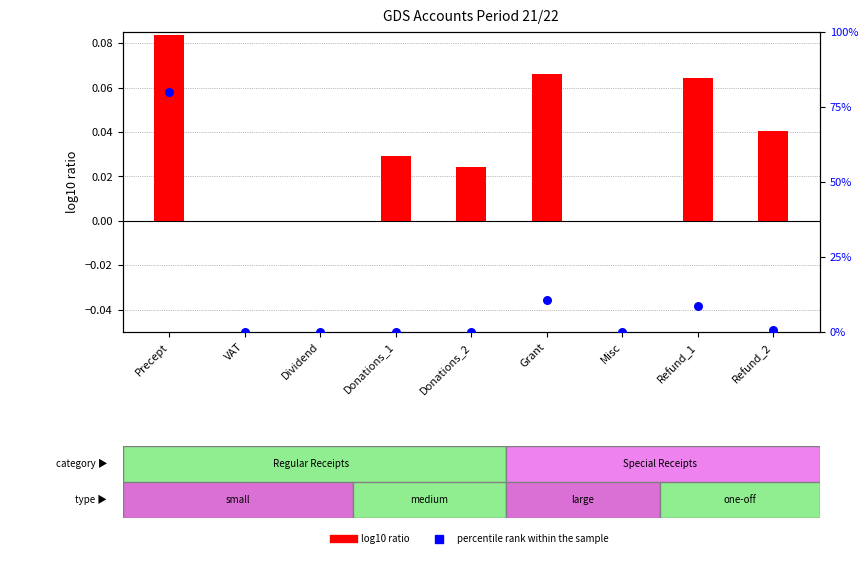

Which series has the largest total across all categories?

percentile rank within the sample